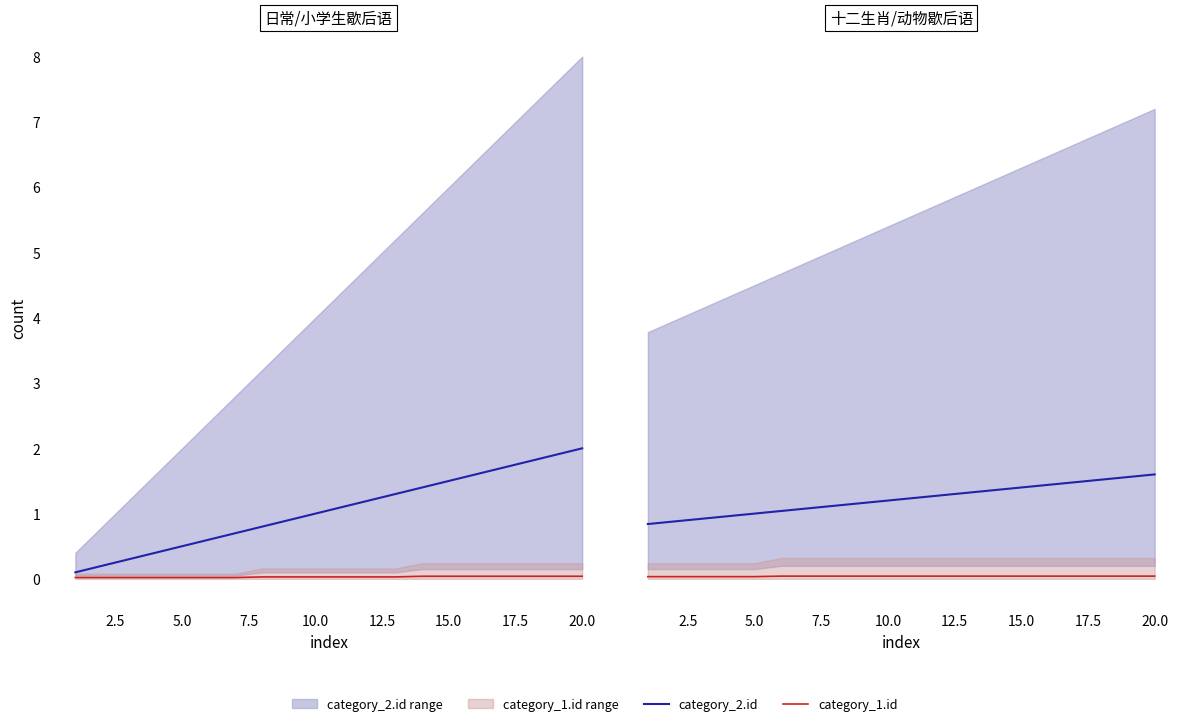

Where is category_2.id nearest to the value 1?

10.0